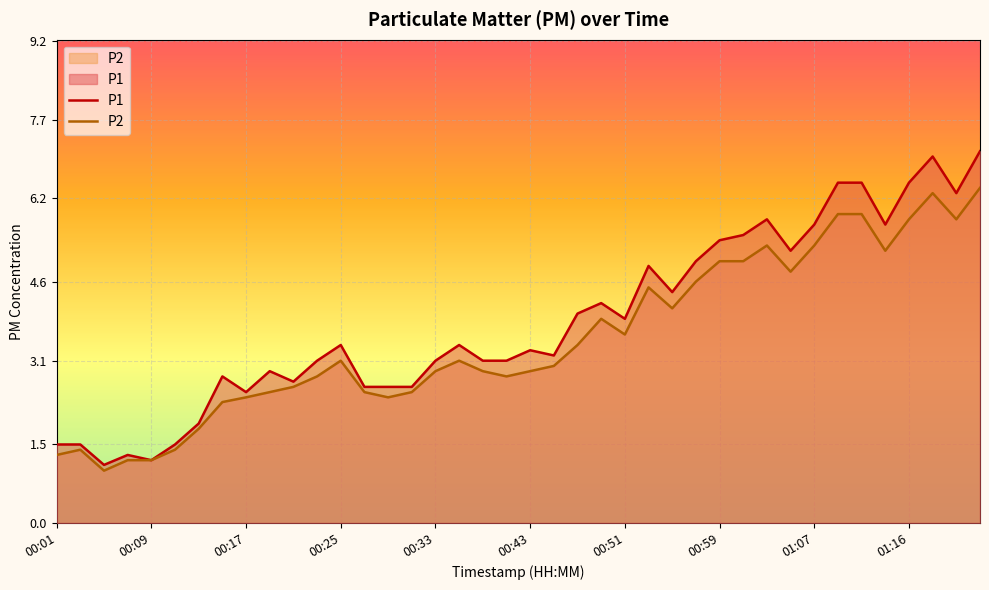

Does the chart display data point markers on the line(s)?

No